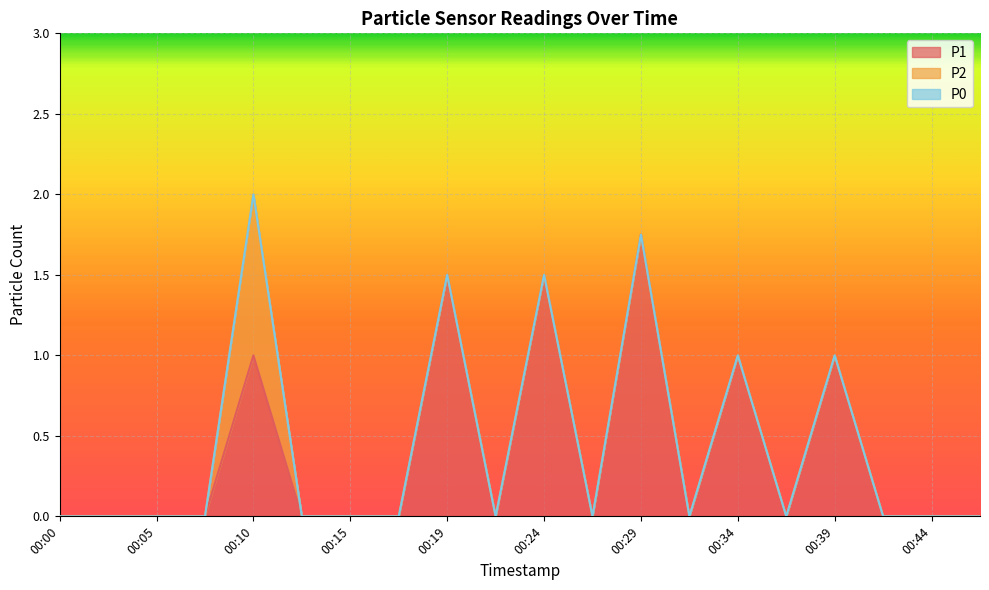

True or false: P0 and P2 intersect in this chart.

False